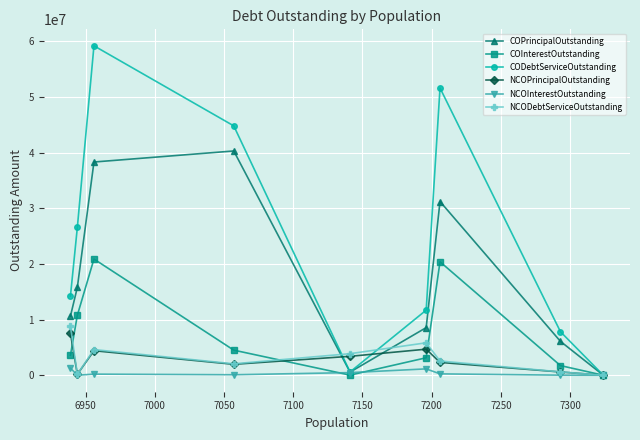

How many values in the NCOInterestOutstanding series are below 202235?

4